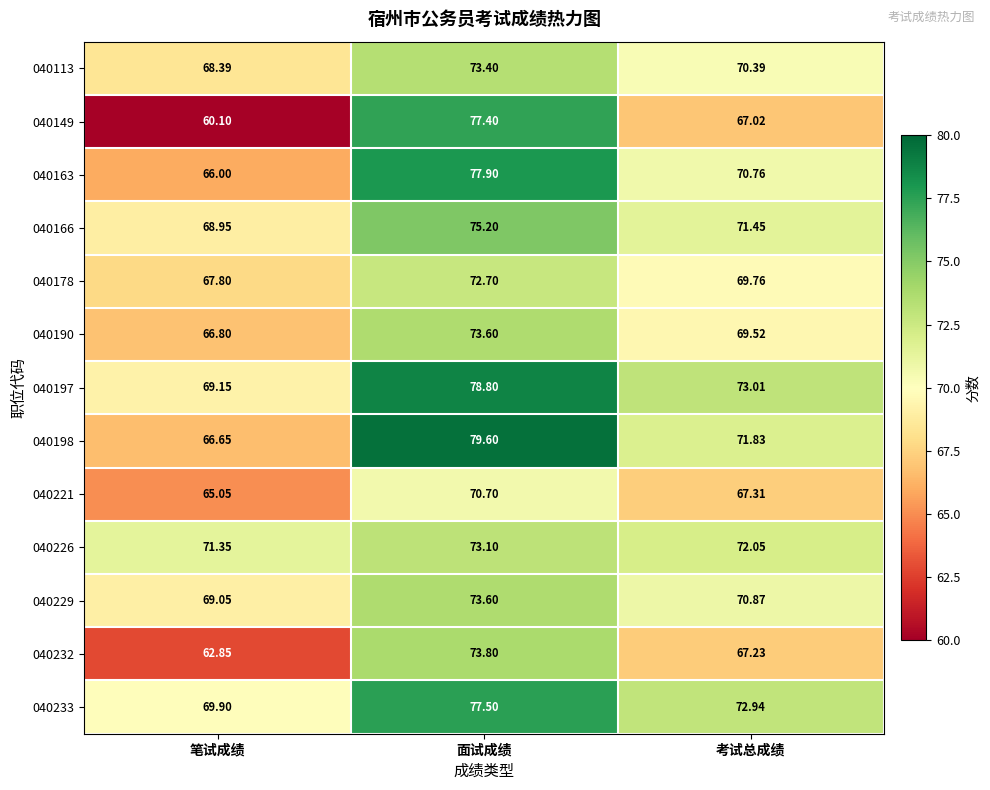

Where is 040229 nearest to the value 71?

考试总成绩